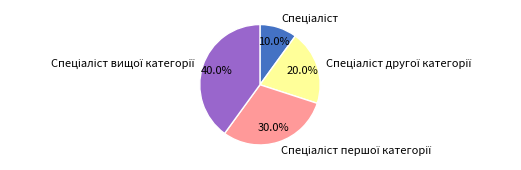

How many segments does this pie chart have?

4